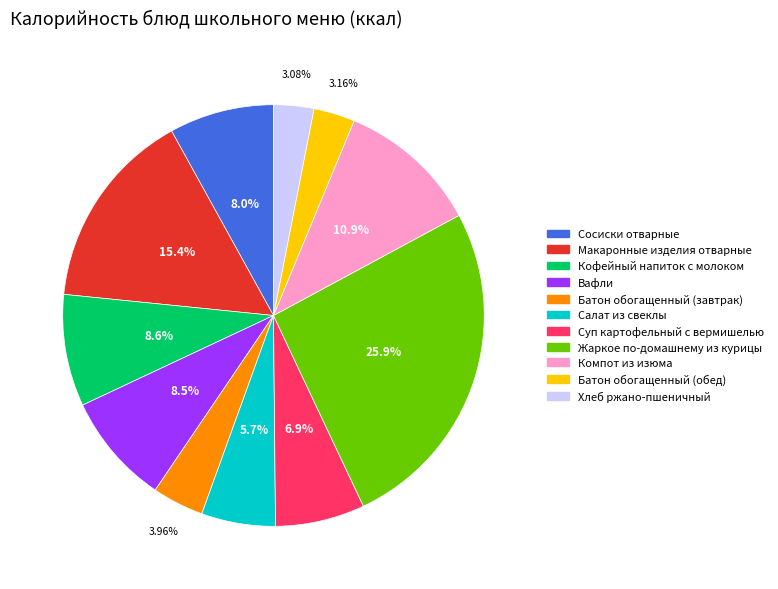

To the nearest percent, what is the difference between the Хлеб ржано-пшеничный and Компот из изюма slice percentages?

8%